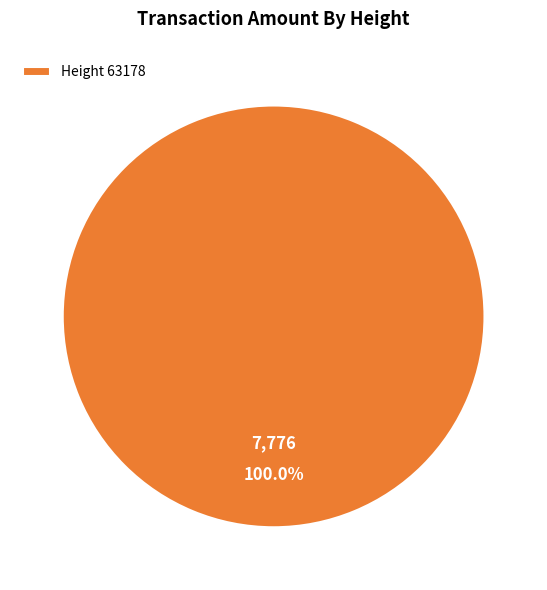

Rank the categories by value from highest to lowest.

Height 63178